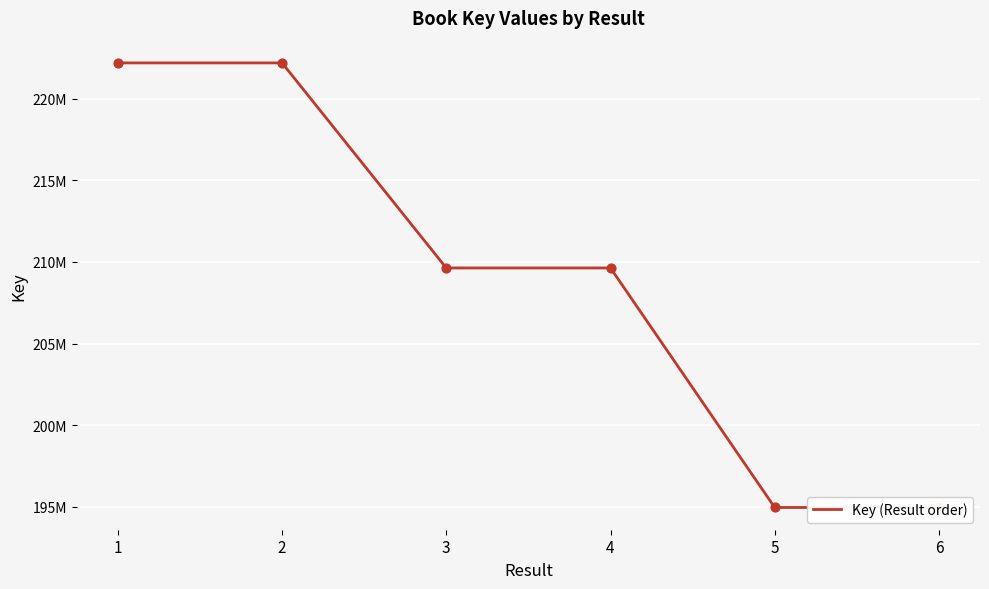

Approximately how many times larger is the value at 3 compared to 1?

0.9